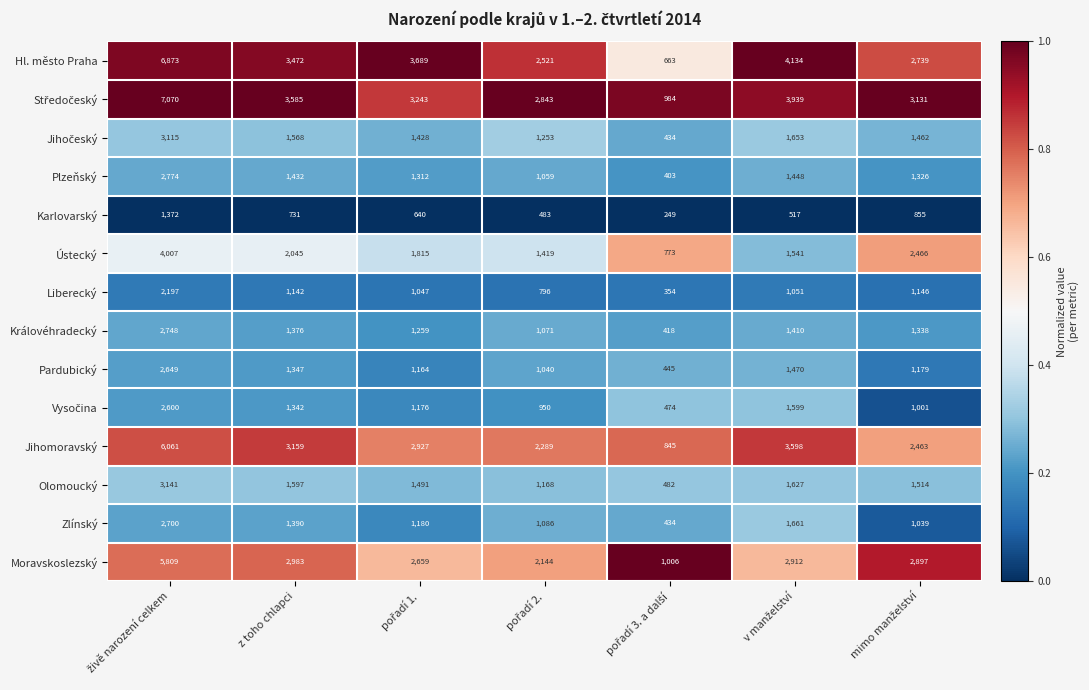

What is the average value of the Zlínský series?

1356